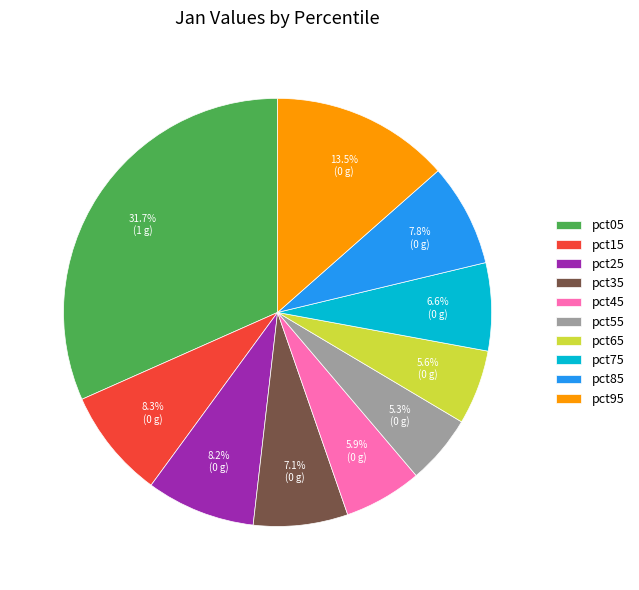

Does any single category account for the majority?

No